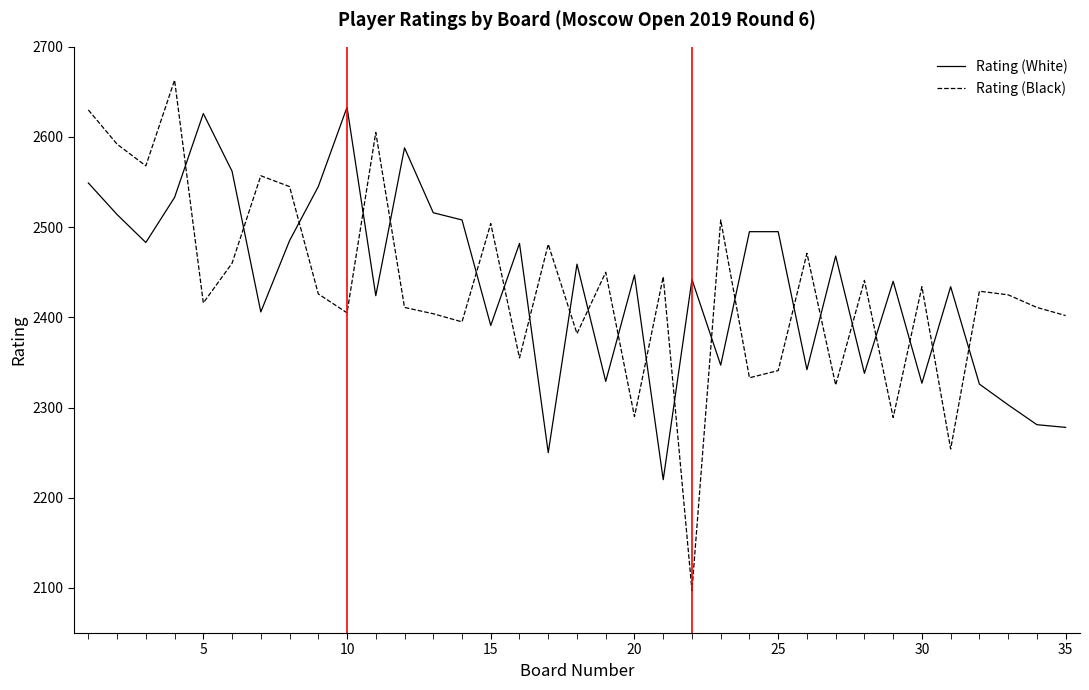

What is the difference between the maximum and minimum values in the Rating (White) series?

413